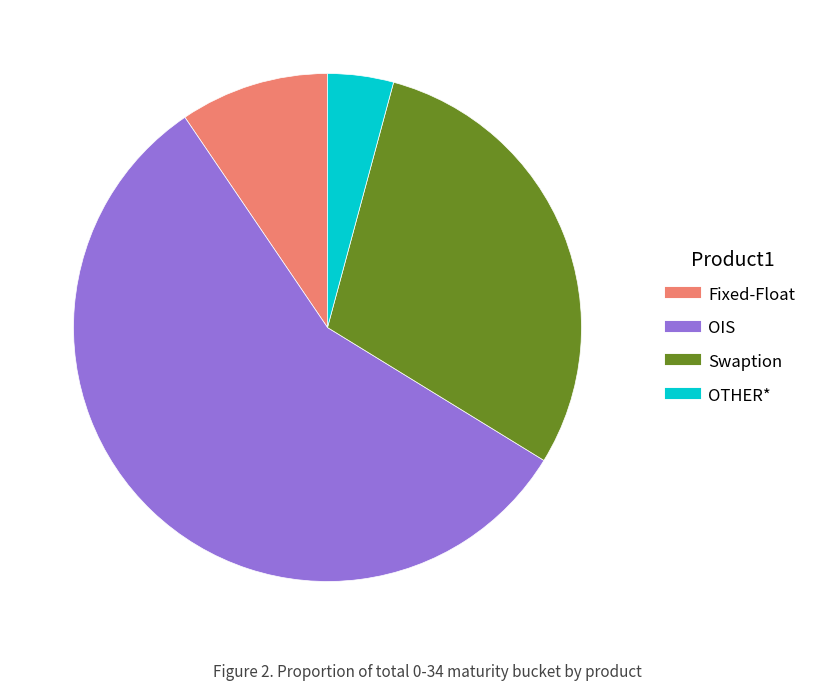

Do OIS and Fixed-Float together represent more than half of the pie?

Yes